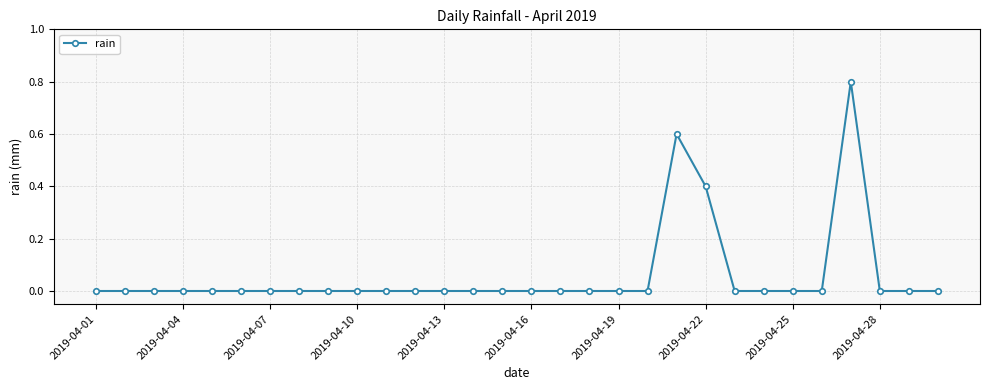

True or false: there are more than 1 points higher than both neighbors.

True